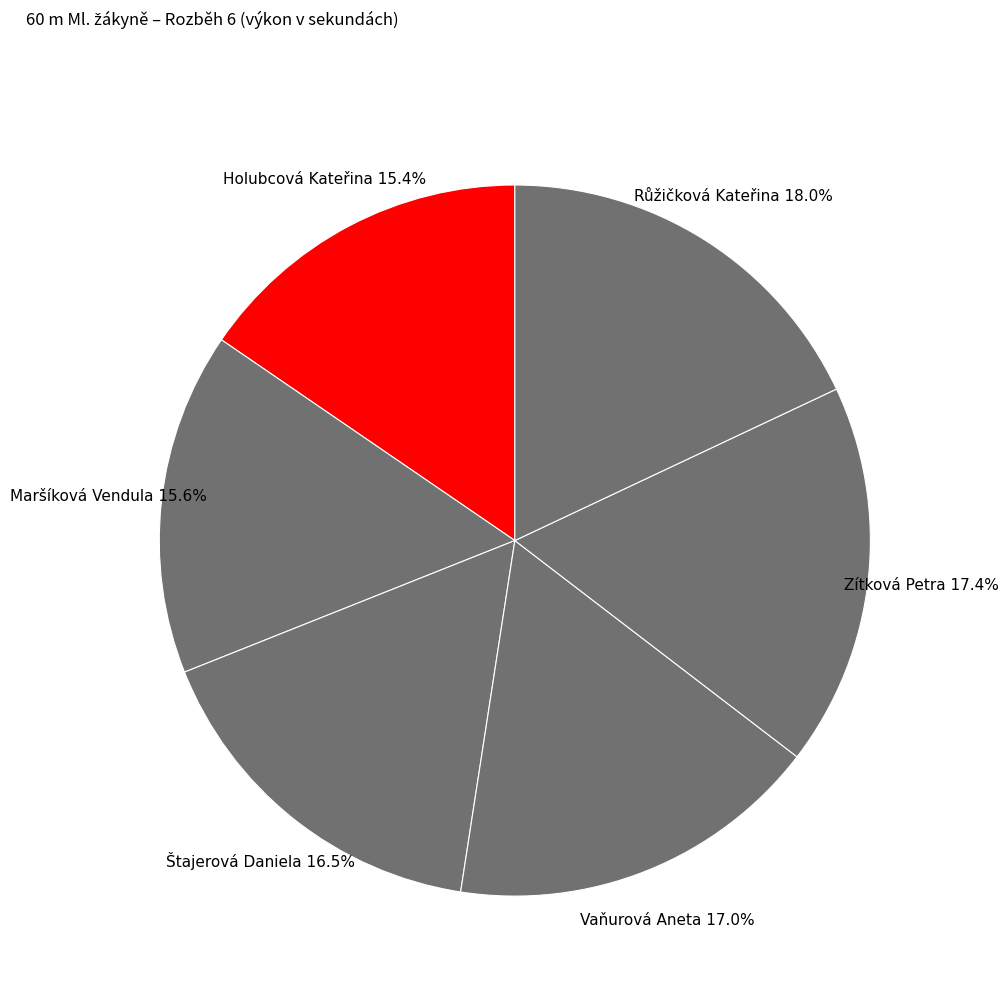

Is Vaňurová Aneta the majority of the pie?

No